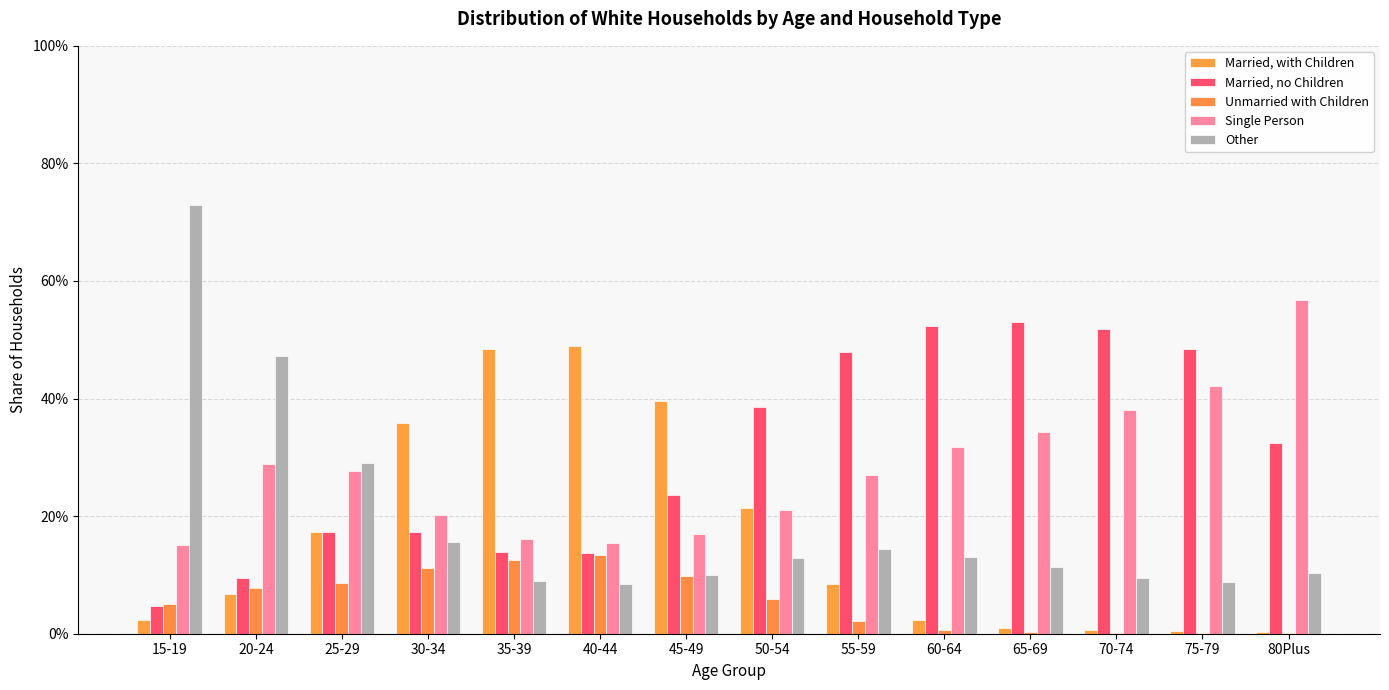

How many groups of bars are there?

14